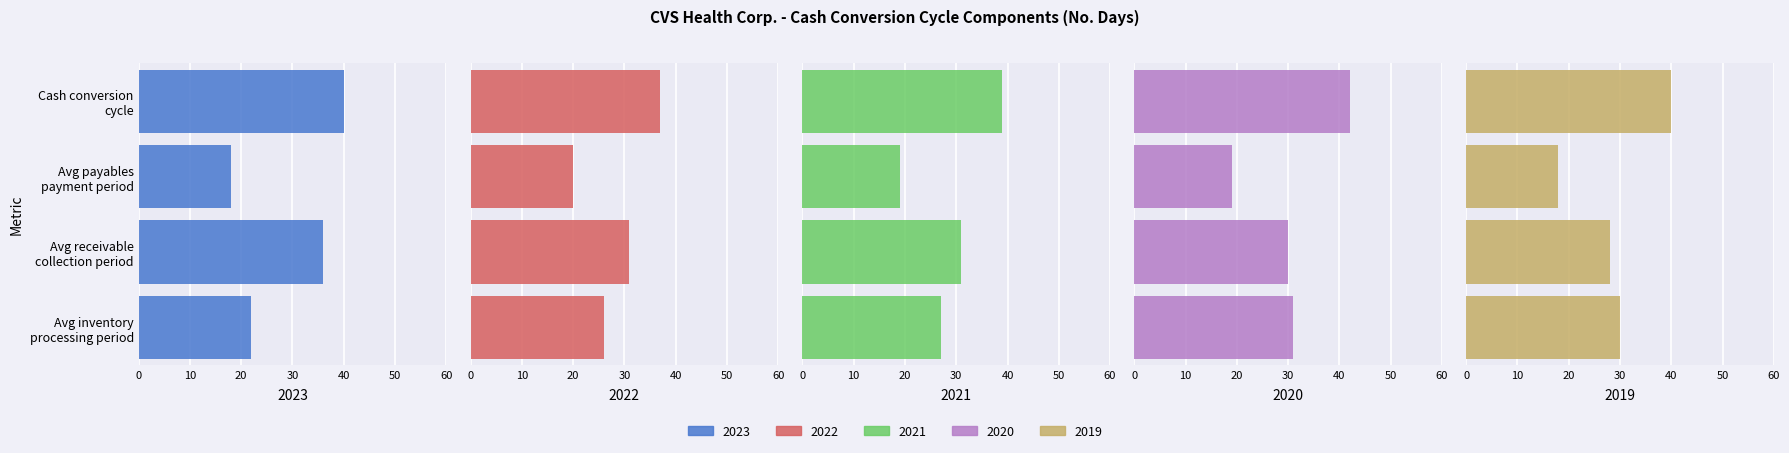

Count the number of categories in the chart.

4